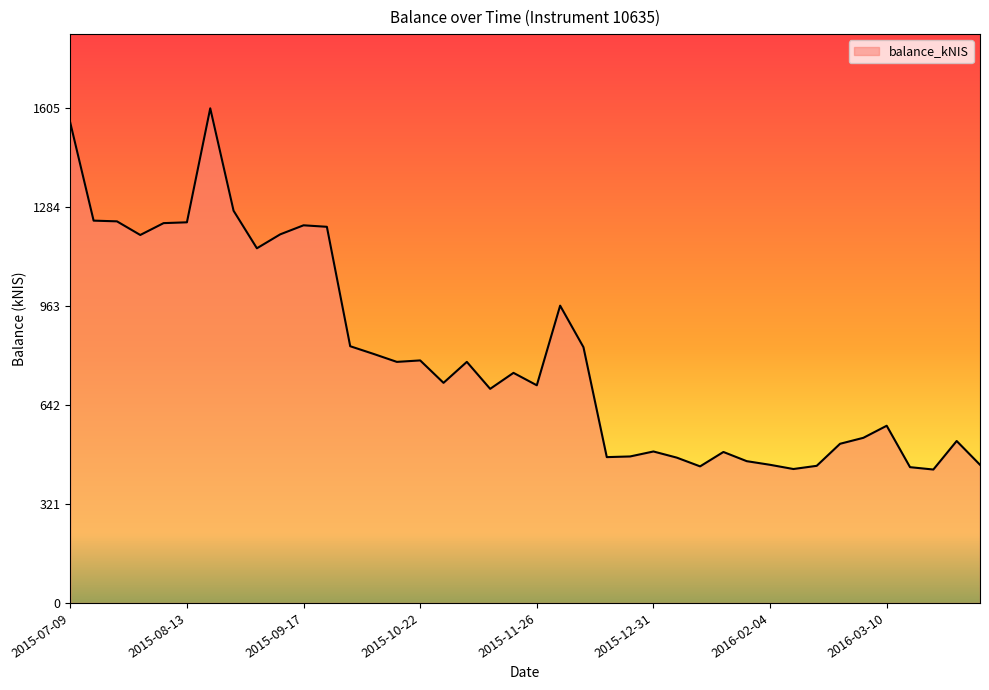

What is the difference between the maximum and minimum values?

1172.4